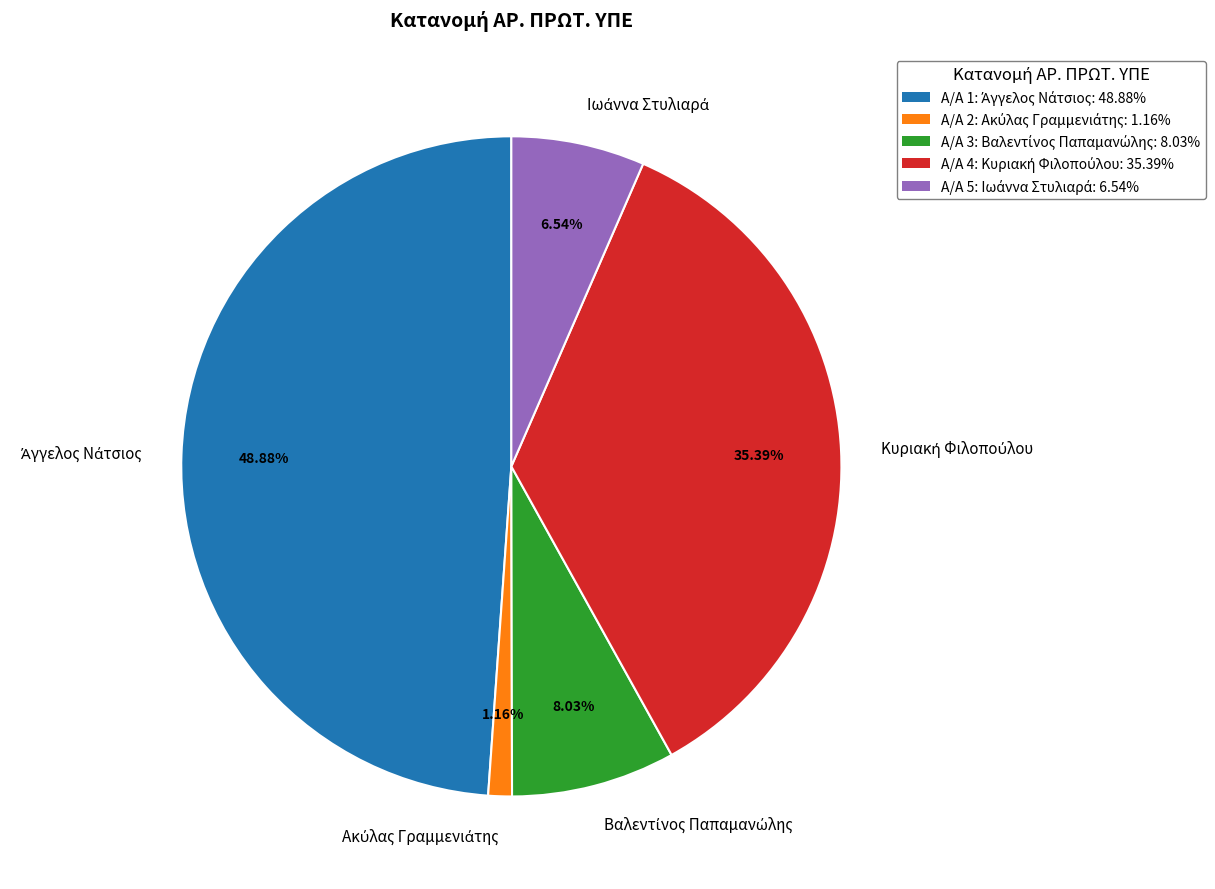

How many segments does this pie chart have?

5